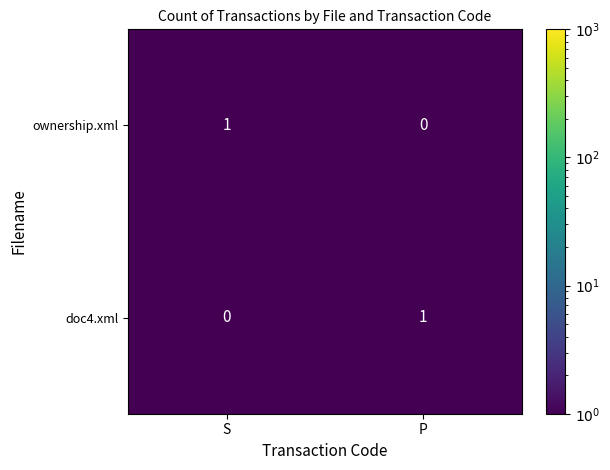

Reading left to right, what are all the values shown in this chart?

ownership.xml: S=1	P=0
doc4.xml: S=0	P=1